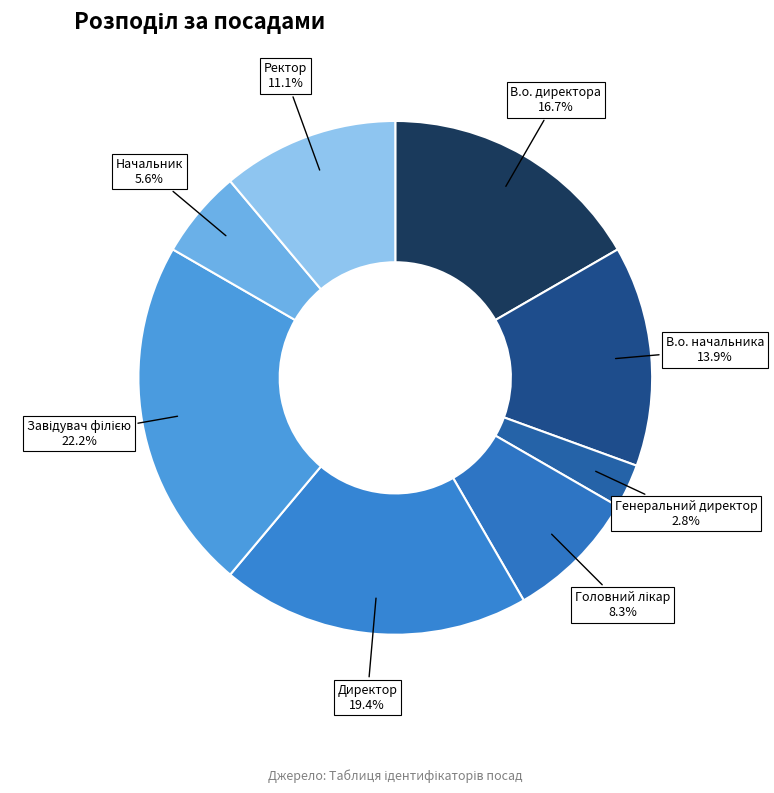

How many segments does this pie chart have?

8